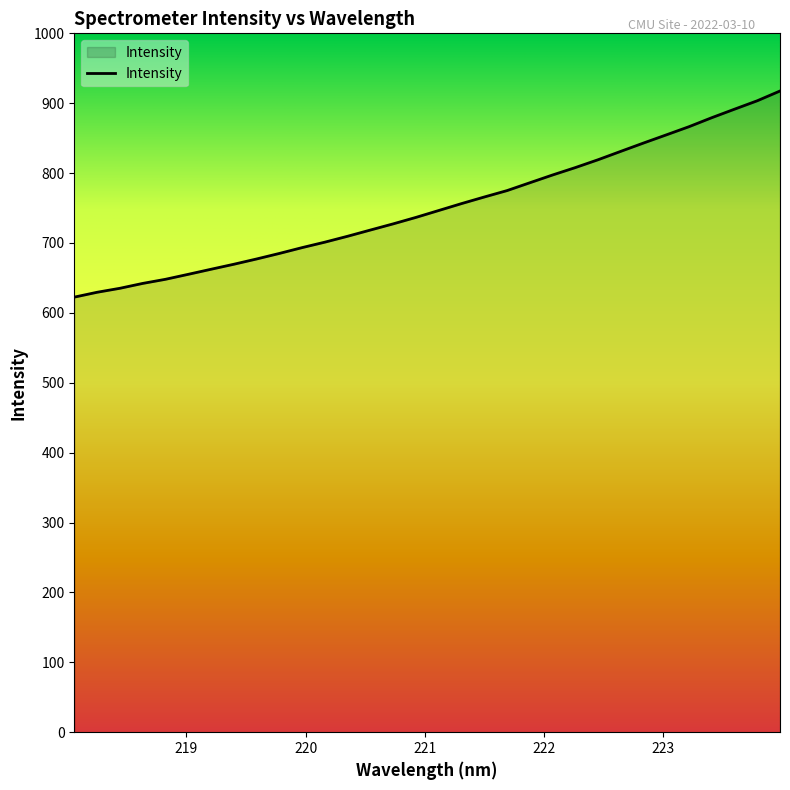

What is the difference between the maximum and minimum values?

295.0